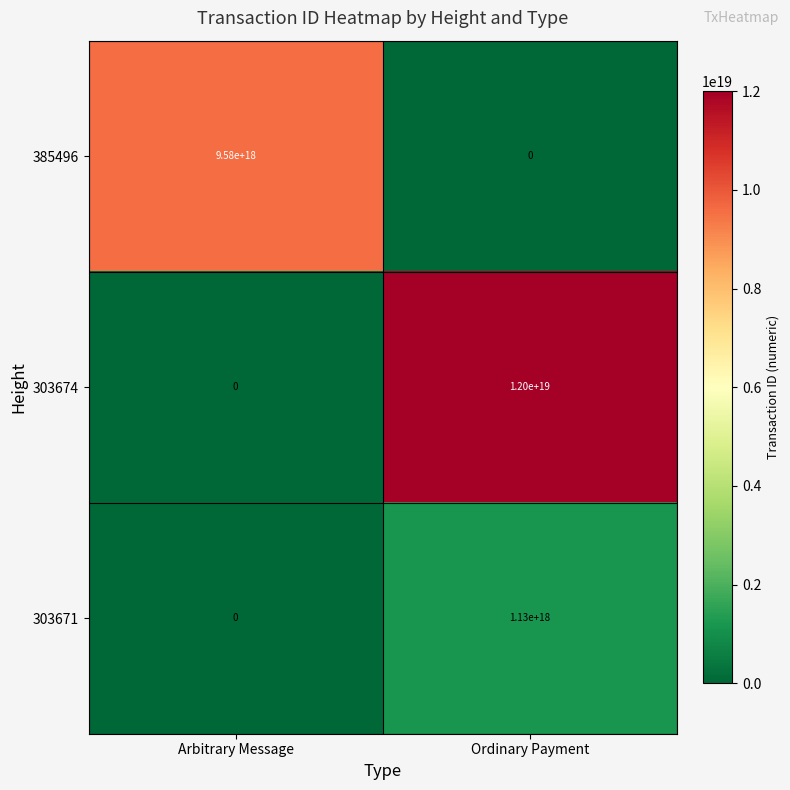

Which series has the largest total across all categories?

303674